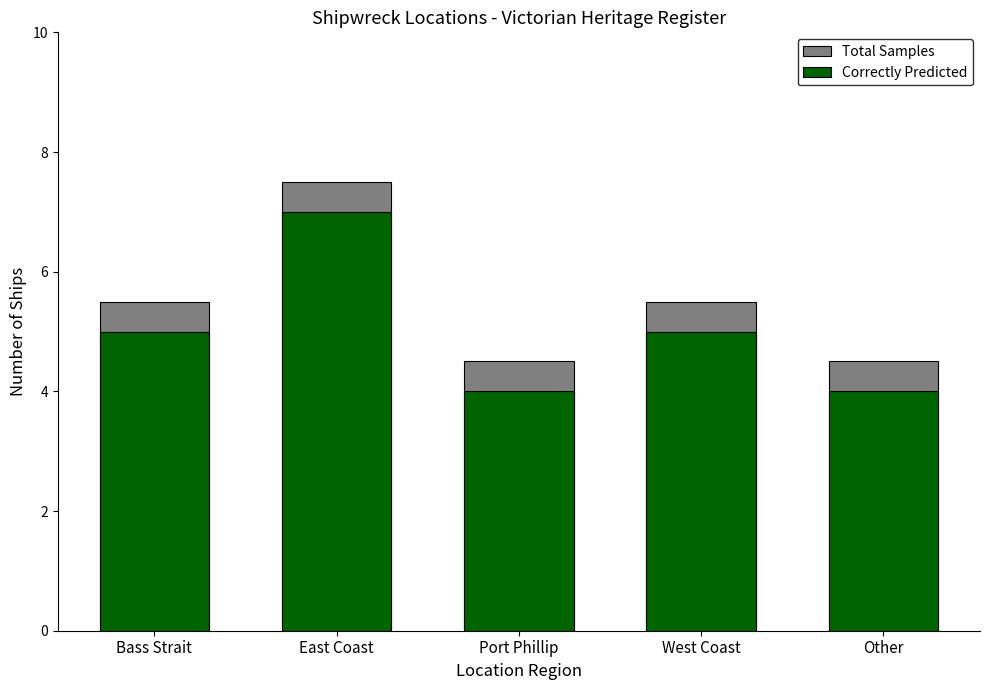

Rank the categories by Correctly Predicted value from highest to lowest.

East Coast, Bass Strait, West Coast, Port Phillip, Other